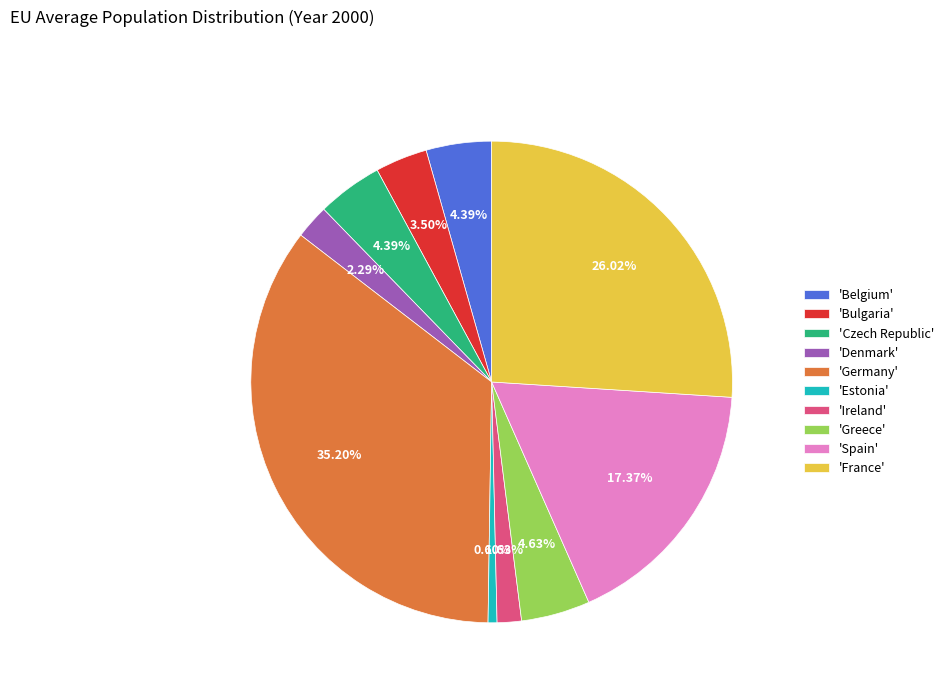

Which category has the biggest portion of the pie?

'Germany'